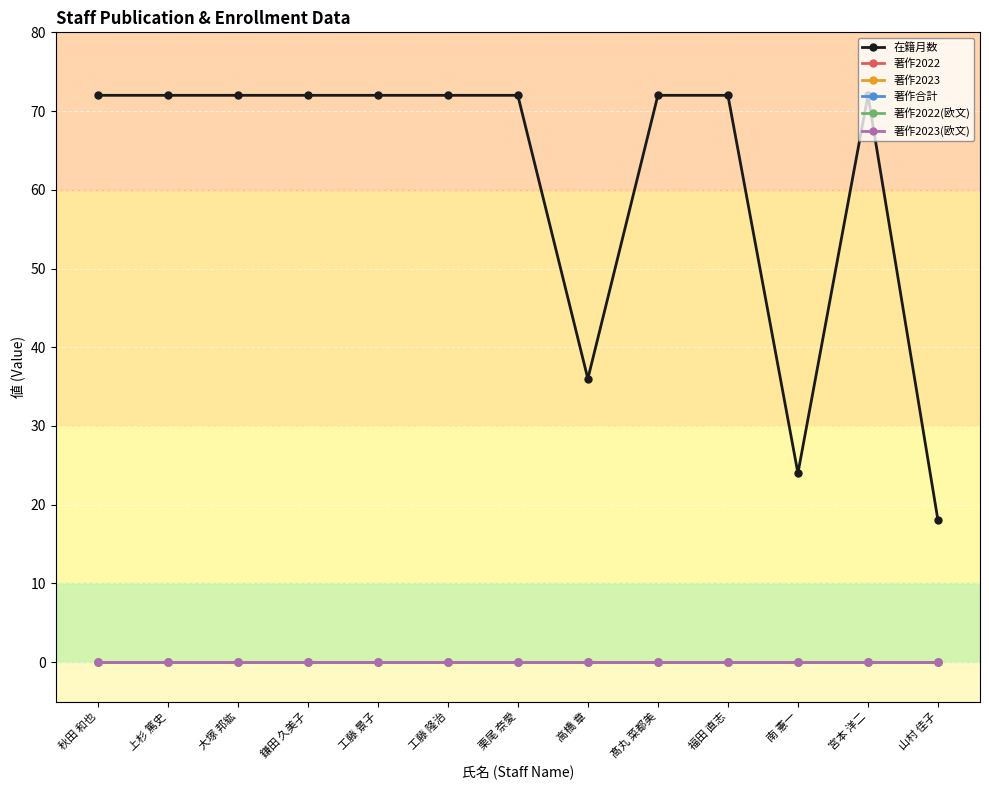

What is the lowest value of the 在籍月数 series?

18